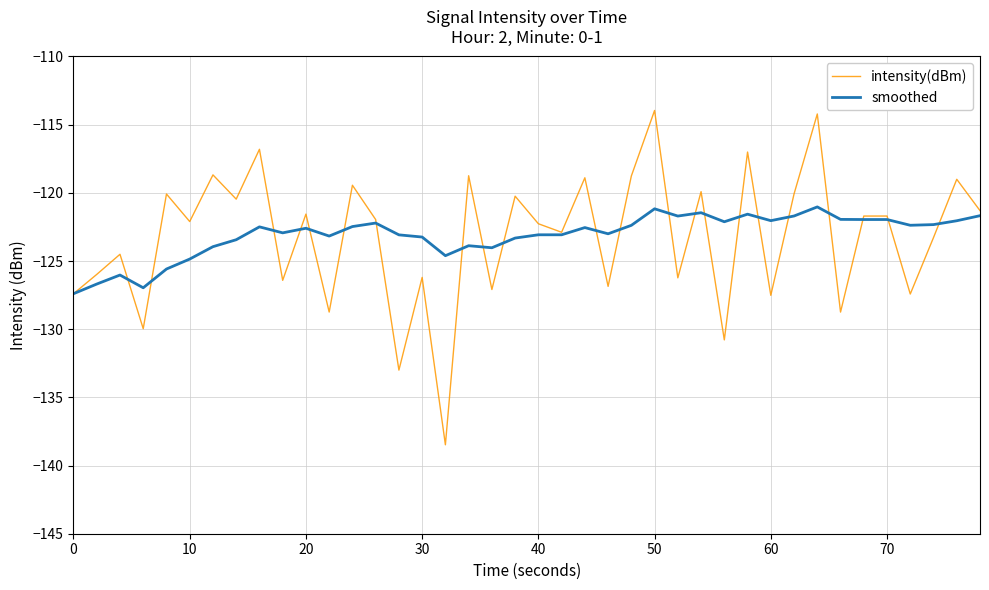

Which series has the largest range (max minus min)?

intensity(dBm)